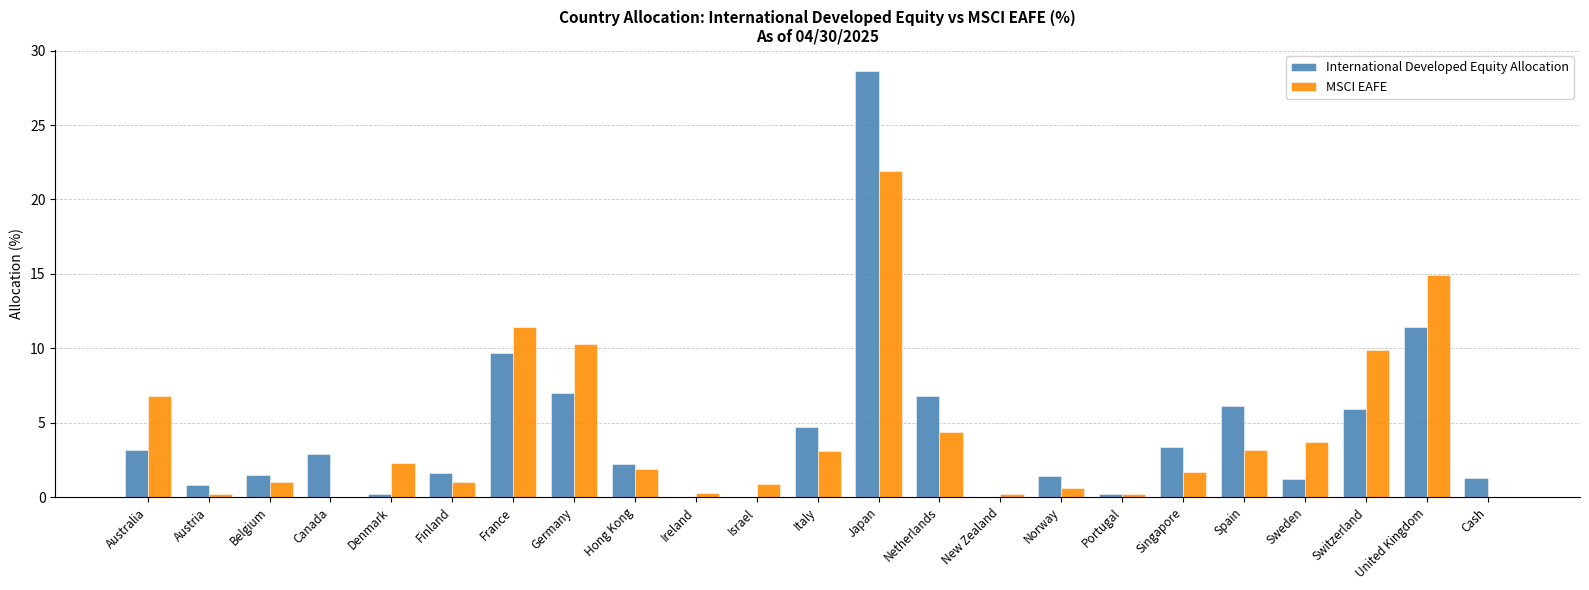

What is the sum of all International Developed Equity Allocation values?

100.1